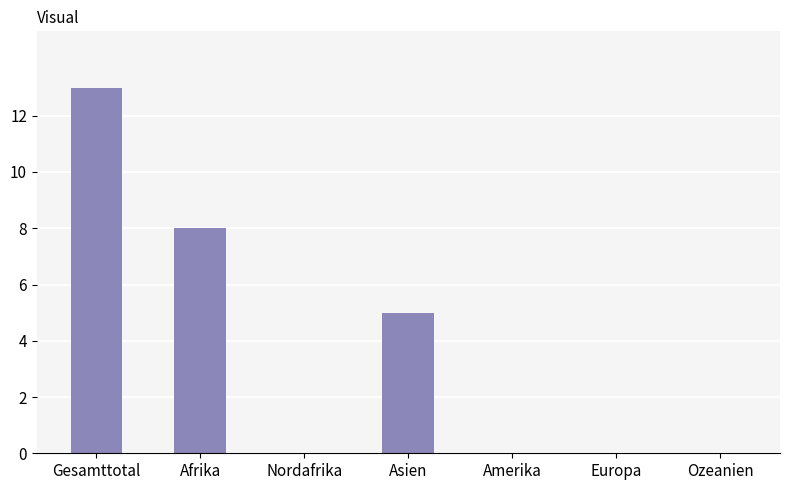

Count the number of data series in this chart.

1